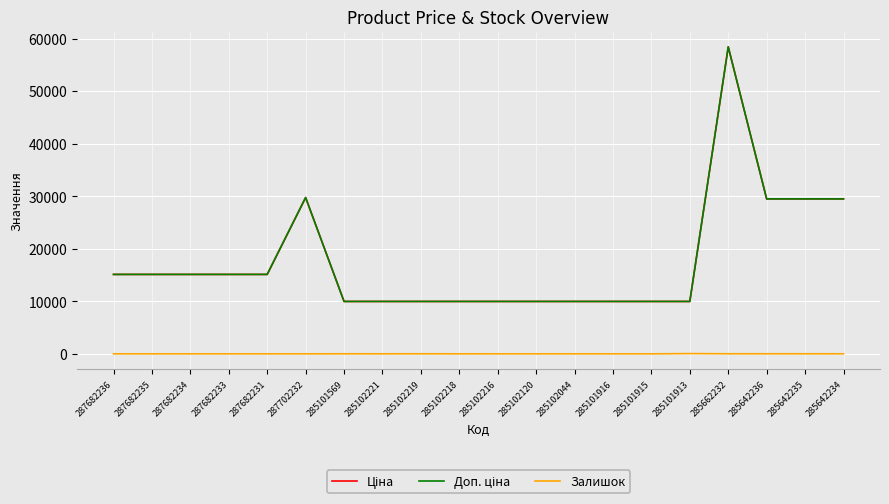

Does the chart display data point markers on the line(s)?

No